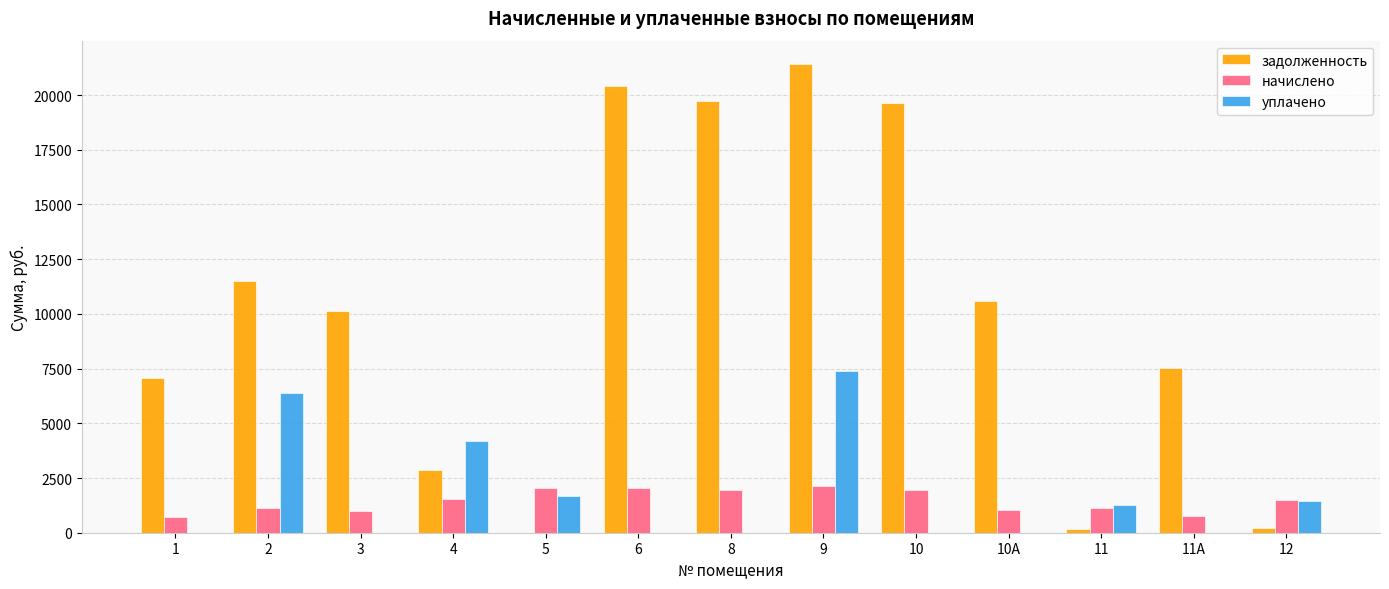

Are the bars horizontal?

No